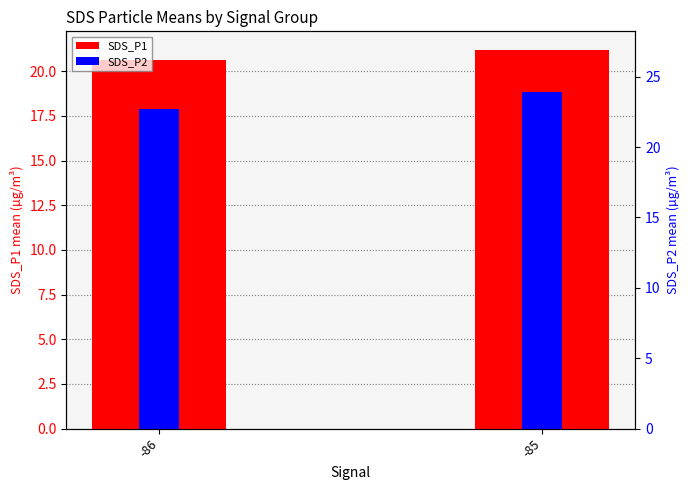

What is the difference between the highest and lowest values at -86?

2.7